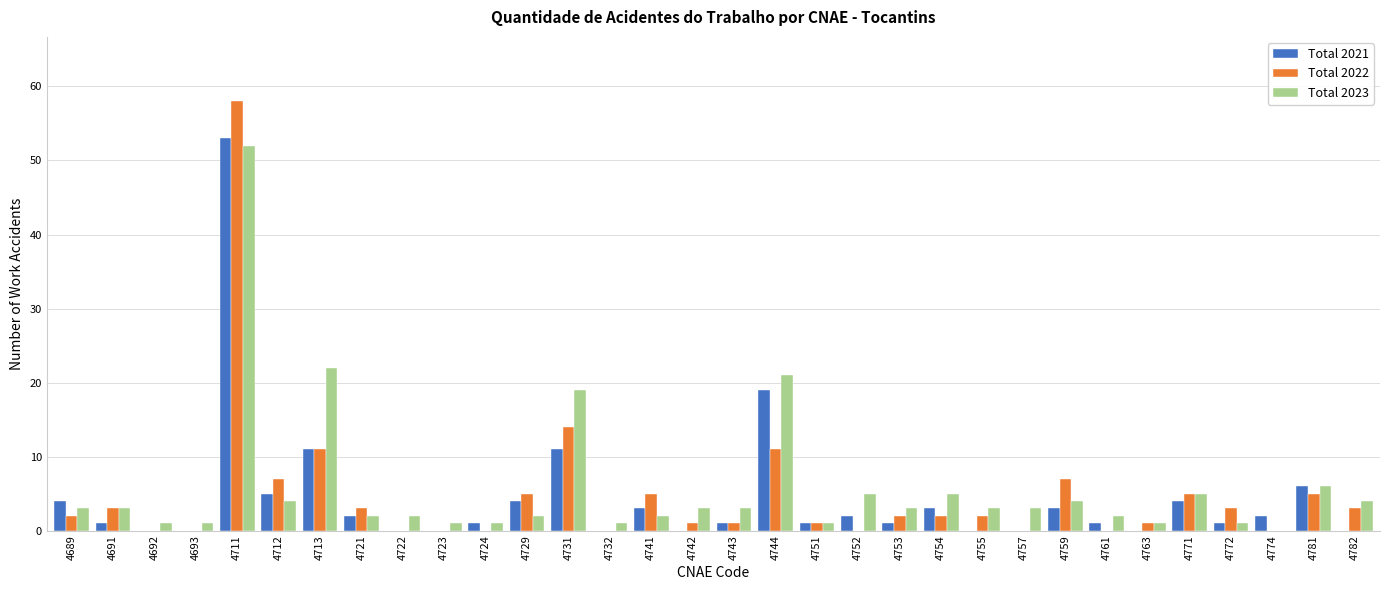

What is the sum of all Total 2022 values?

152